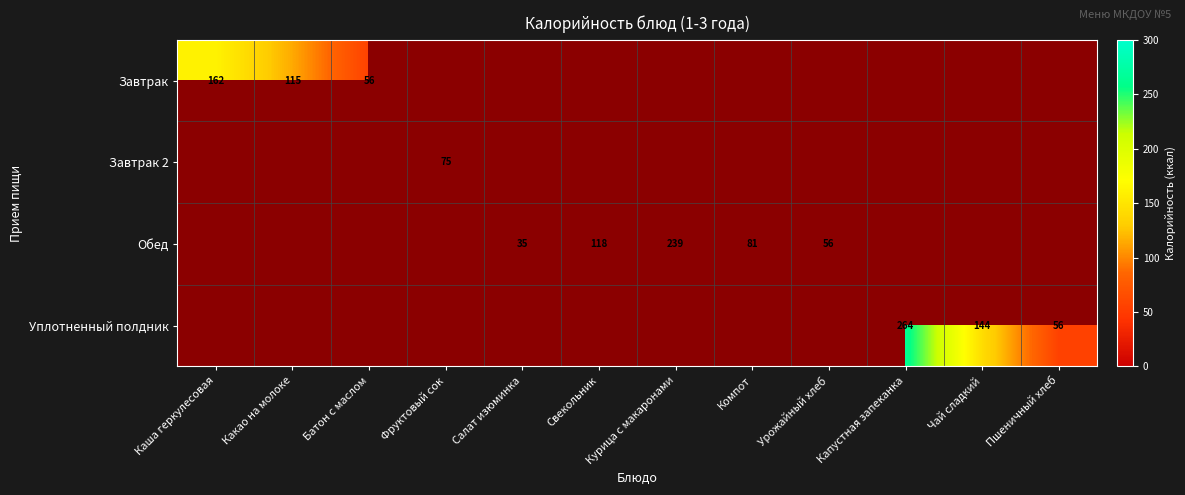

True or false: Завтрак has a value of 63.0 at Каша геркулесовая.

False